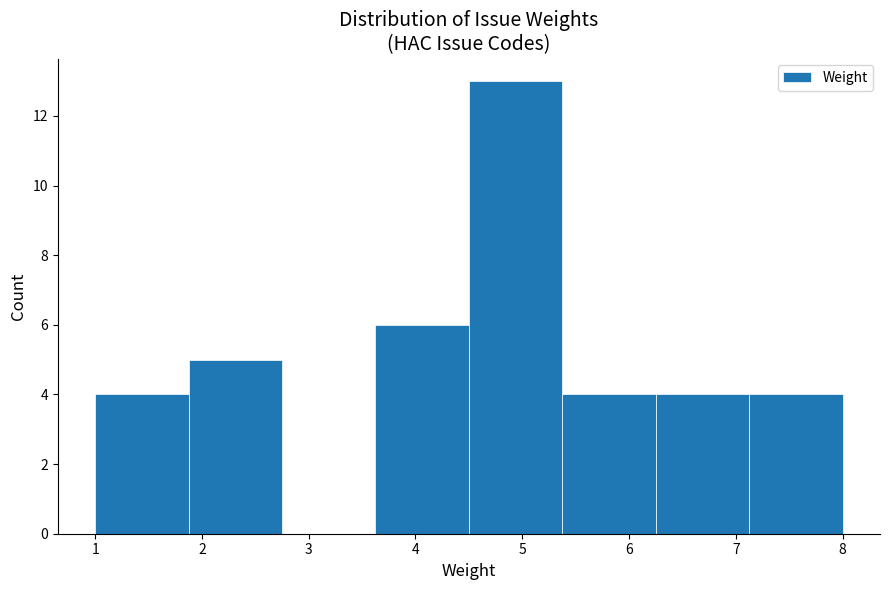

Over which range of the x-axis is the bar tallest?

4.5 to 5.4